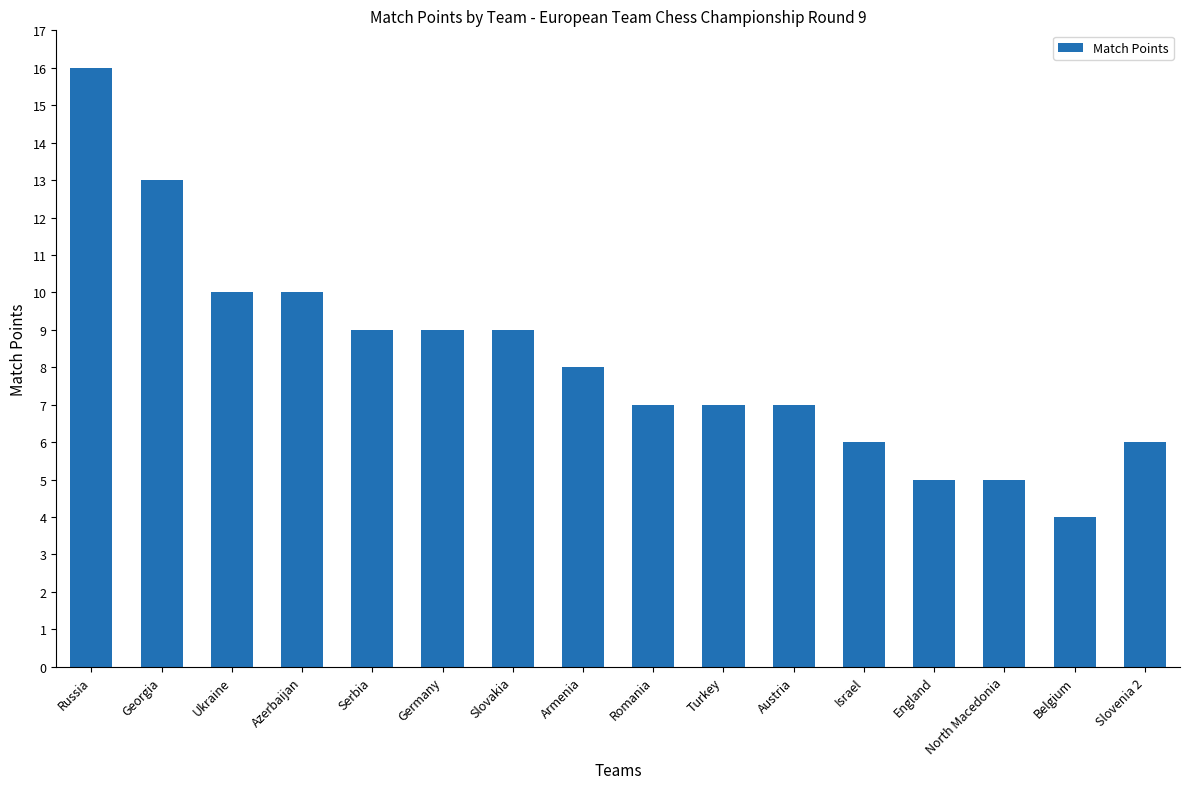

How many data points are less than 8?

8